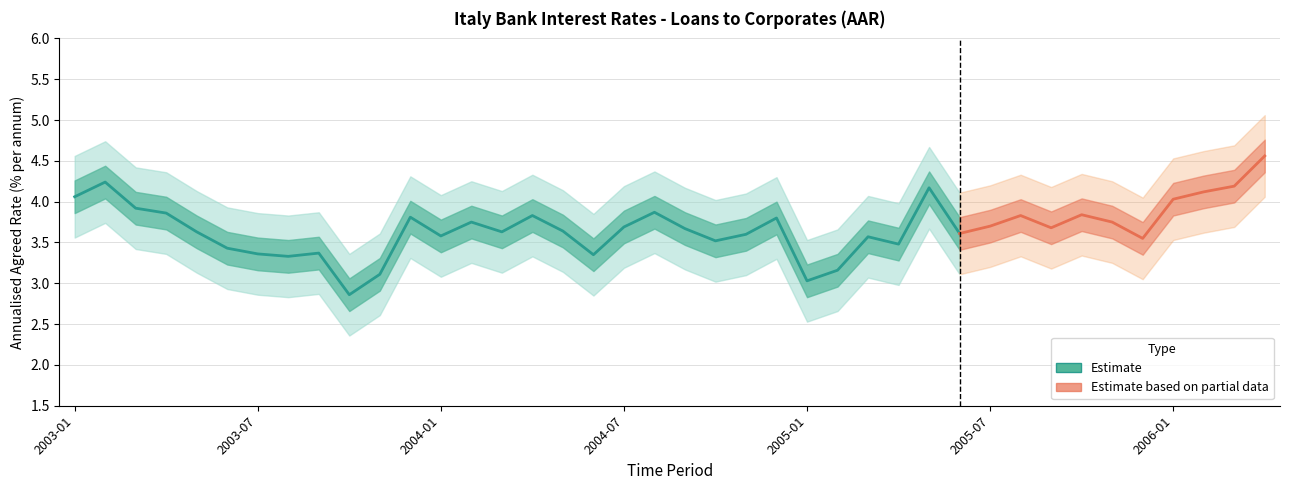

The value of OBS_VALUE_upper at 2003-05 is 4.1. True or false?

True